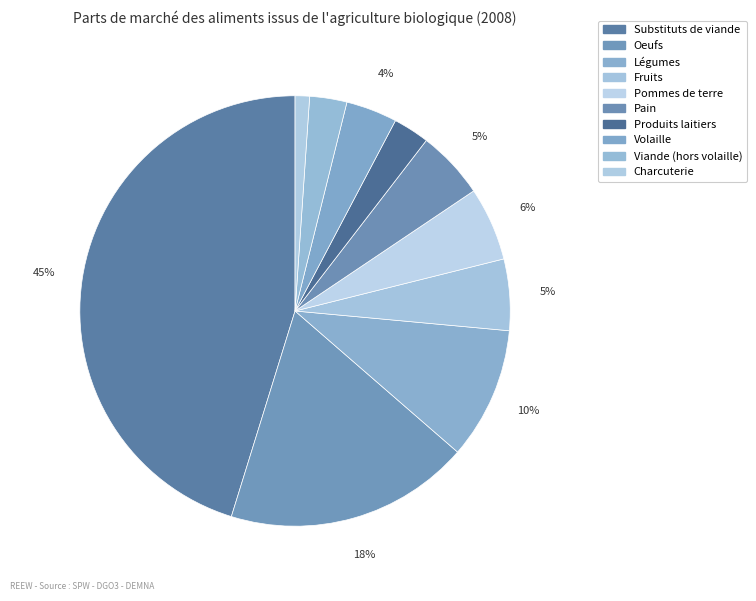

Count the number of slices in the pie.

10